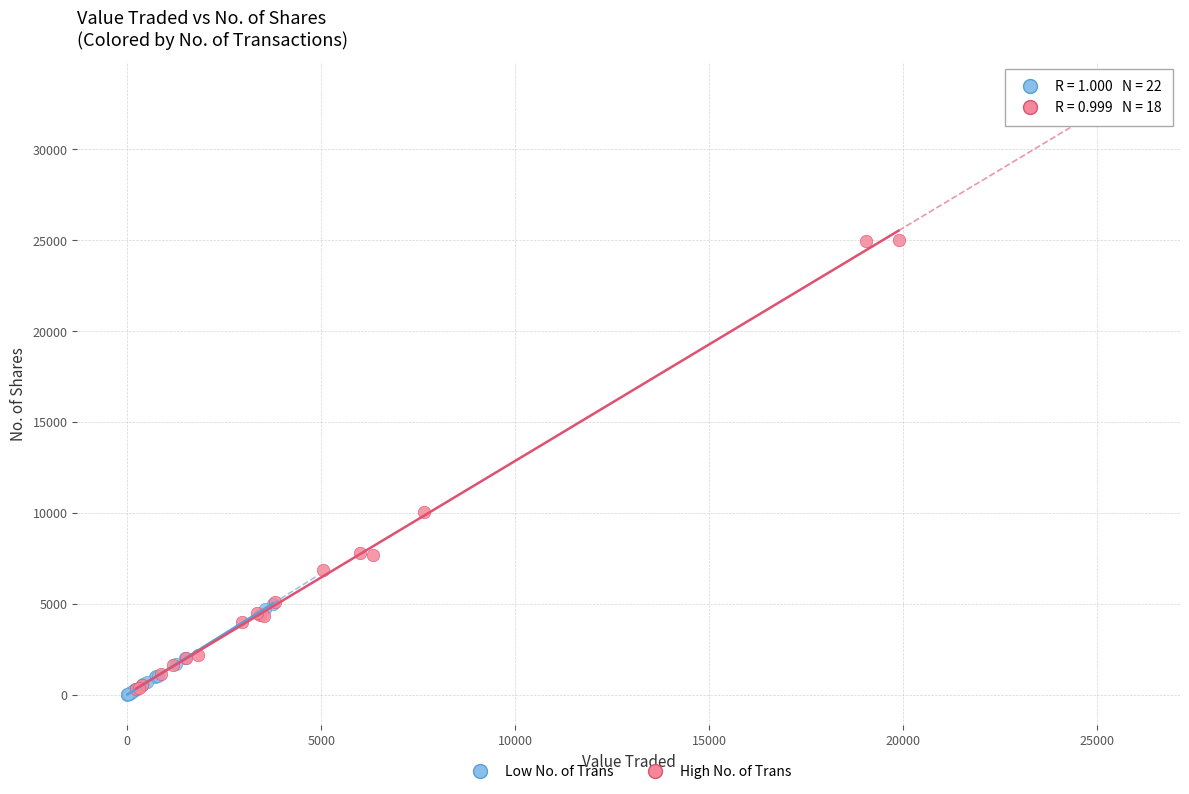

Which series has the largest Y range (max minus min)?

High No. of Trans